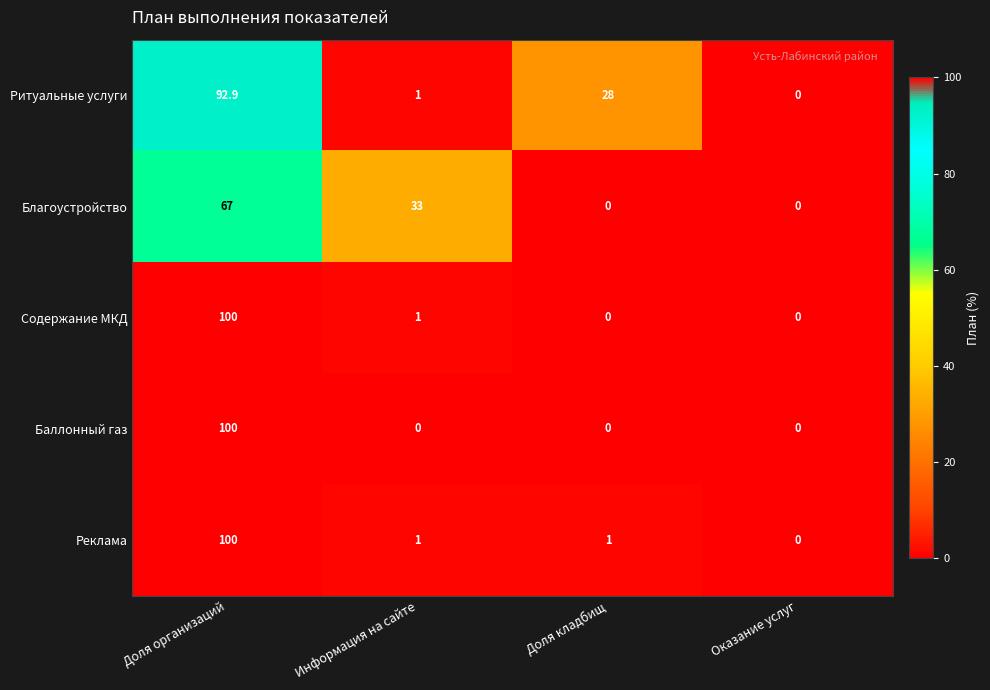

What value does the Содержание МКД series have at Доля организаций?

100.0